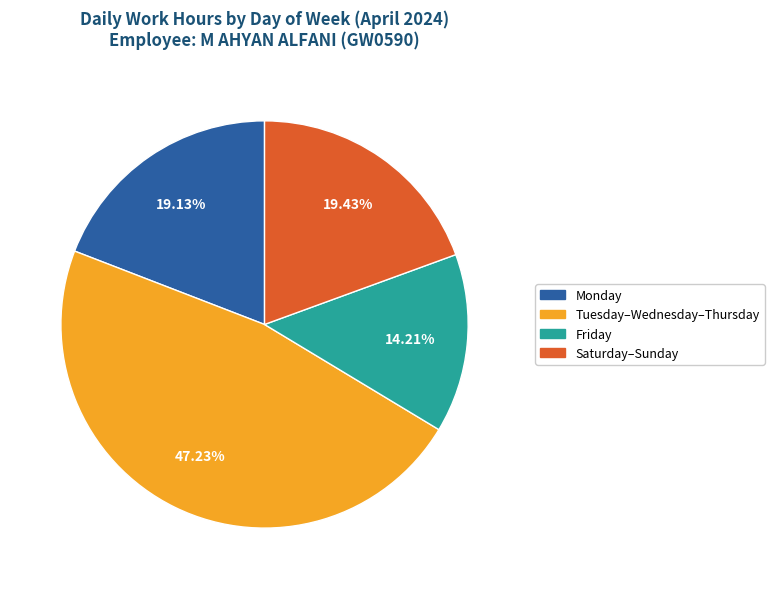

Is there any slice that represents more than half of the pie?

No